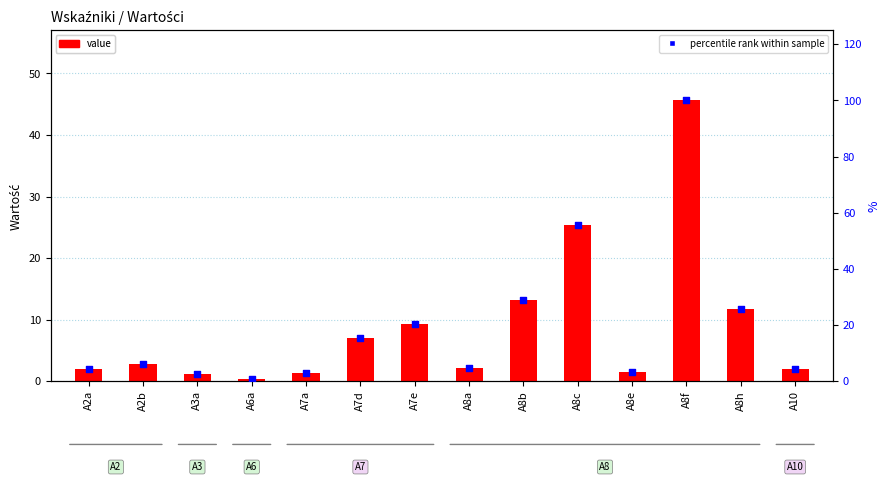

Which series has the largest total across all categories?

percentile rank within sample